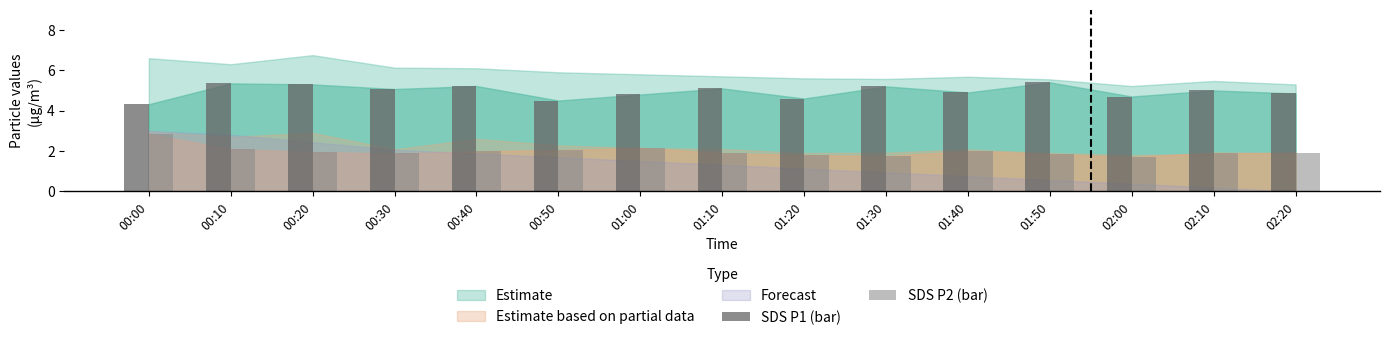

What is the label of the 1st bar from the right?

02:20